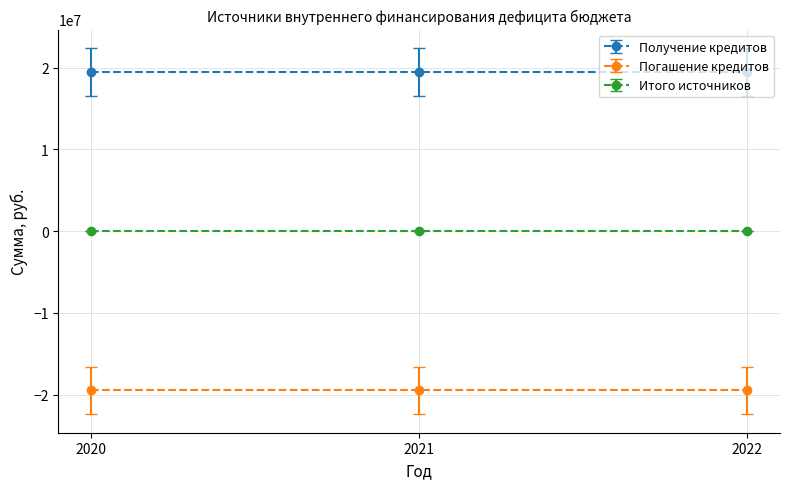

Rank the series by their maximum value, from highest to lowest.

Получение кредитов, Итого источников, Погашение кредитов